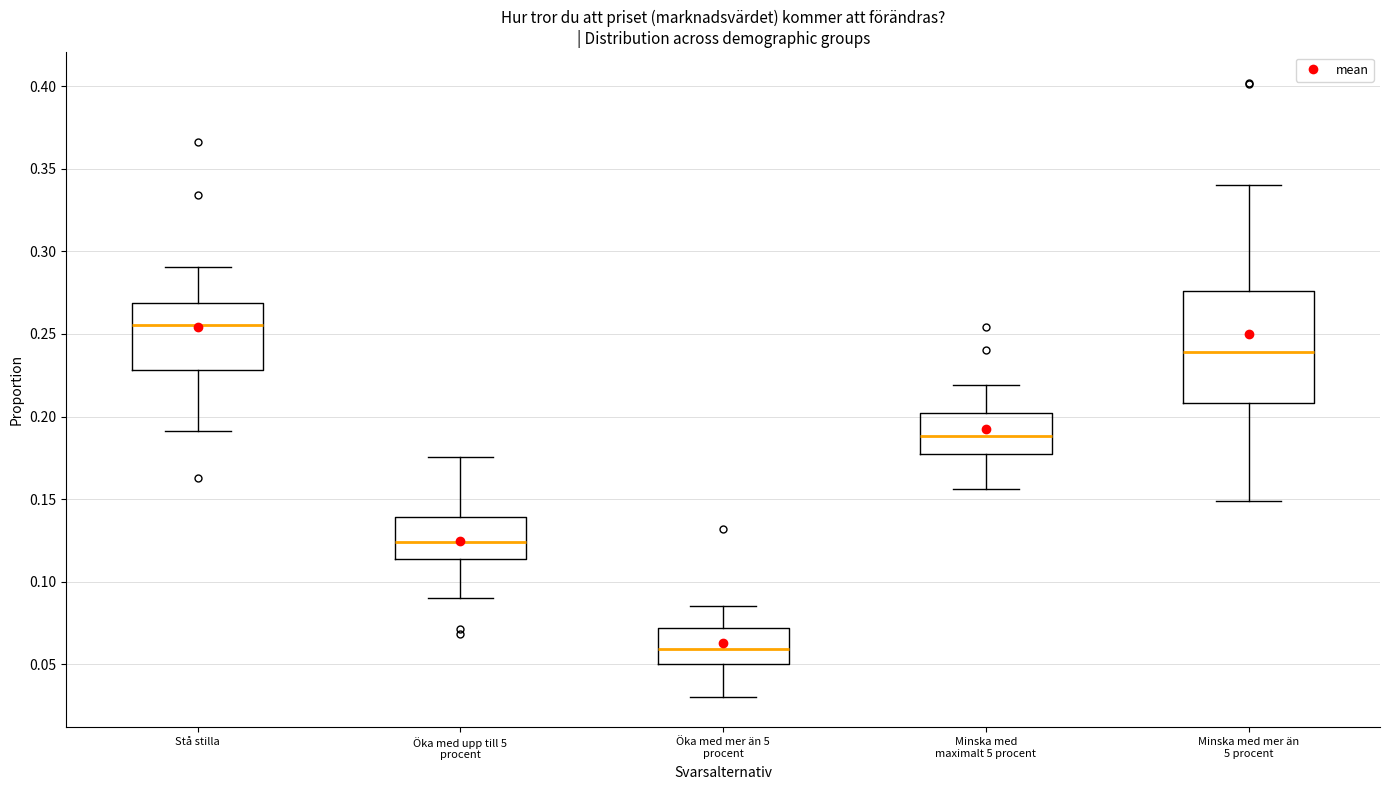

Where is the upper edge of the box for Öka med mer än 5 procent on the y-axis? The values are not printed on the chart, so give them approximately, as read against the axis.

0.070